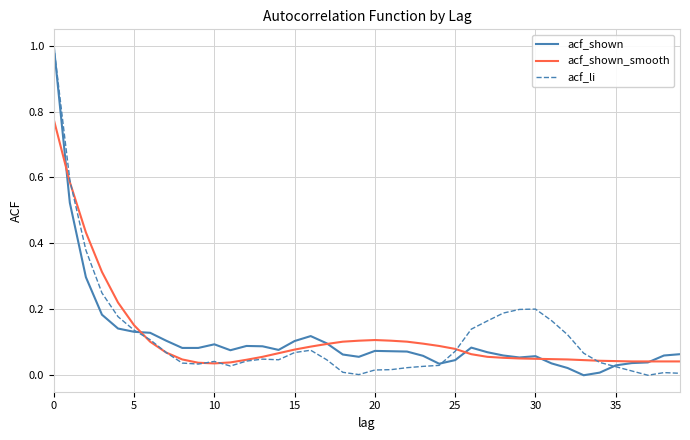

What is the greatest value displayed?

1.0